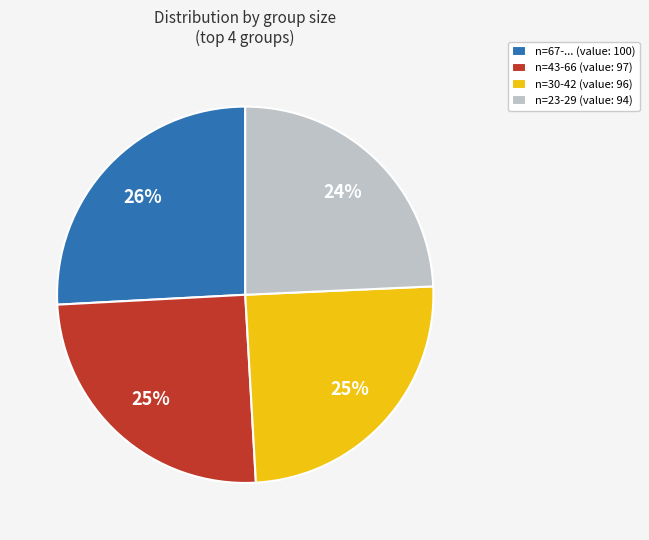

What percentage is the n=30-42 (value: 96) slice, to the nearest percent?

25%